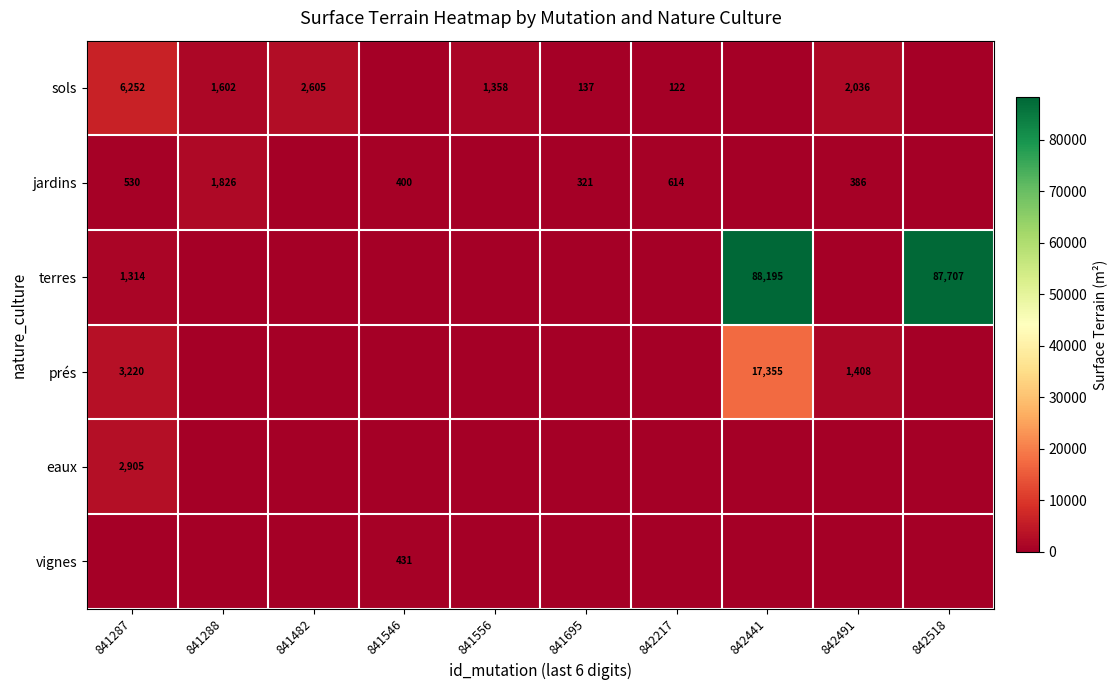

Is the value of terres at 842518 greater than the value of jardins at 841288?

Yes